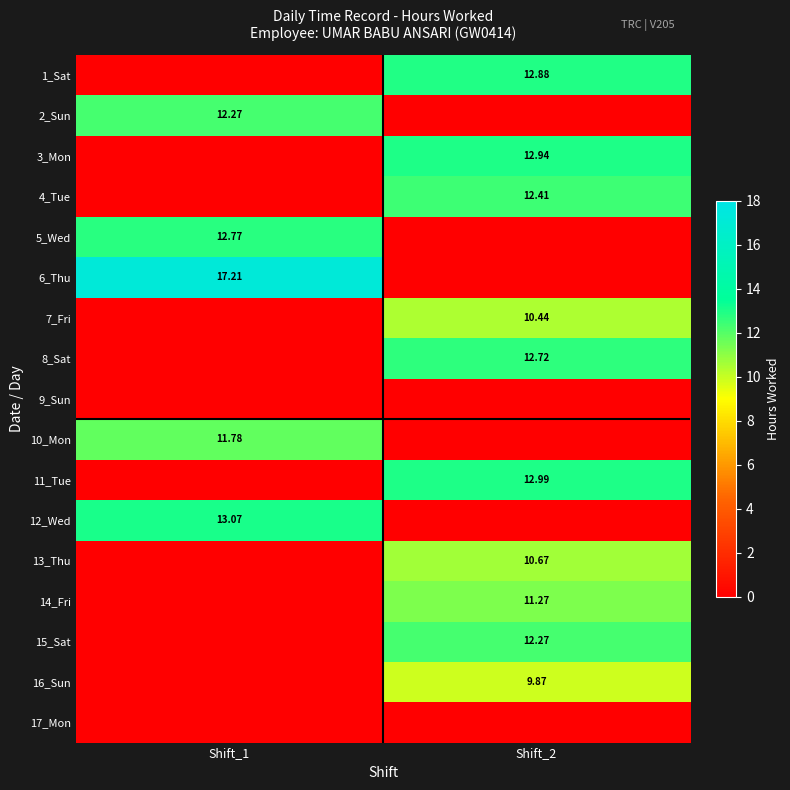

What is the difference between the 1_Sat values at Shift_2 and Shift_1?

12.9